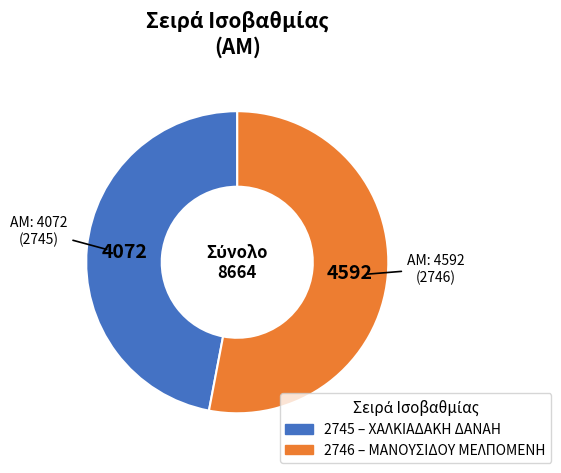

Rank the categories by value from highest to lowest.

2746, 2745